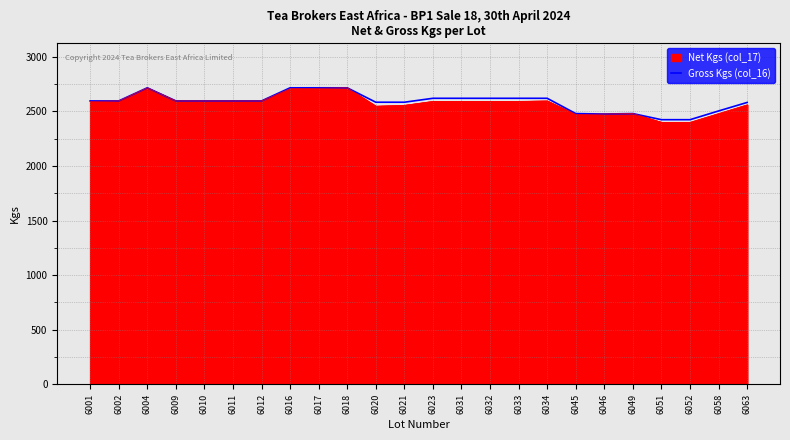

What is the sum of the values at 6058 and 6011?

5100